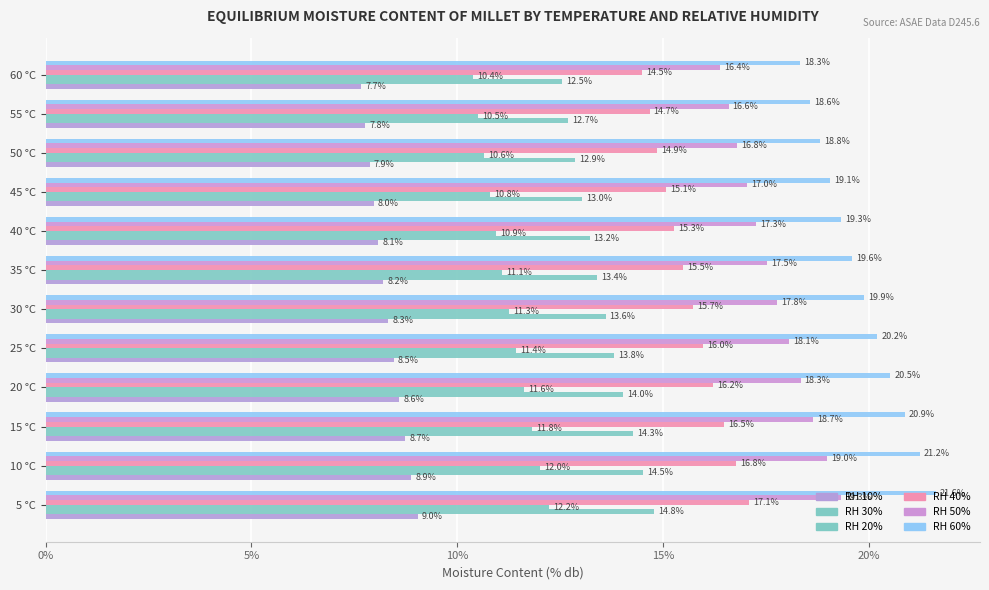

What is the sum of all RH 10% values?

99.6